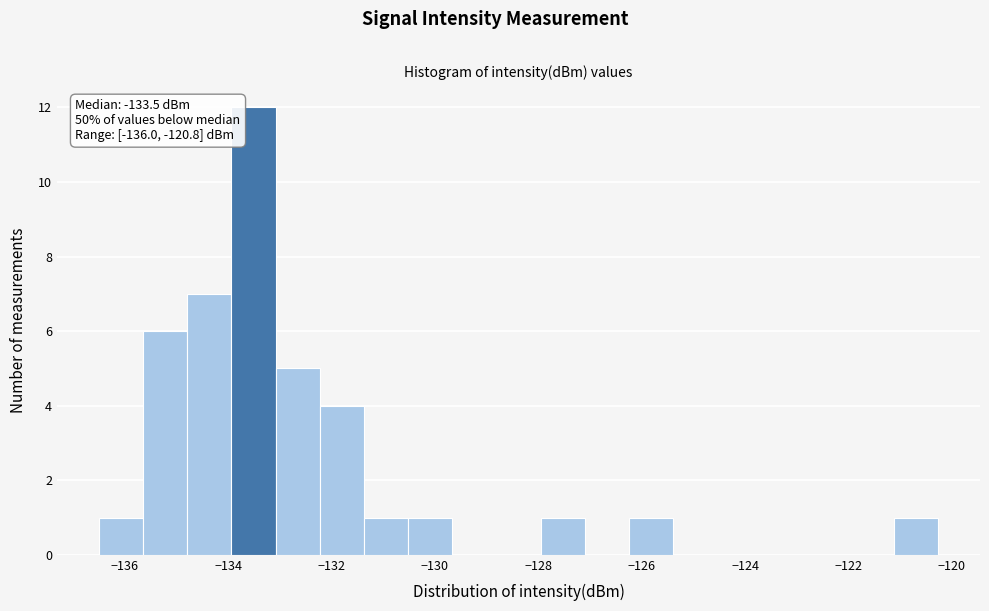

Over which range of the x-axis is the bar tallest?

-134.0 to -133.0